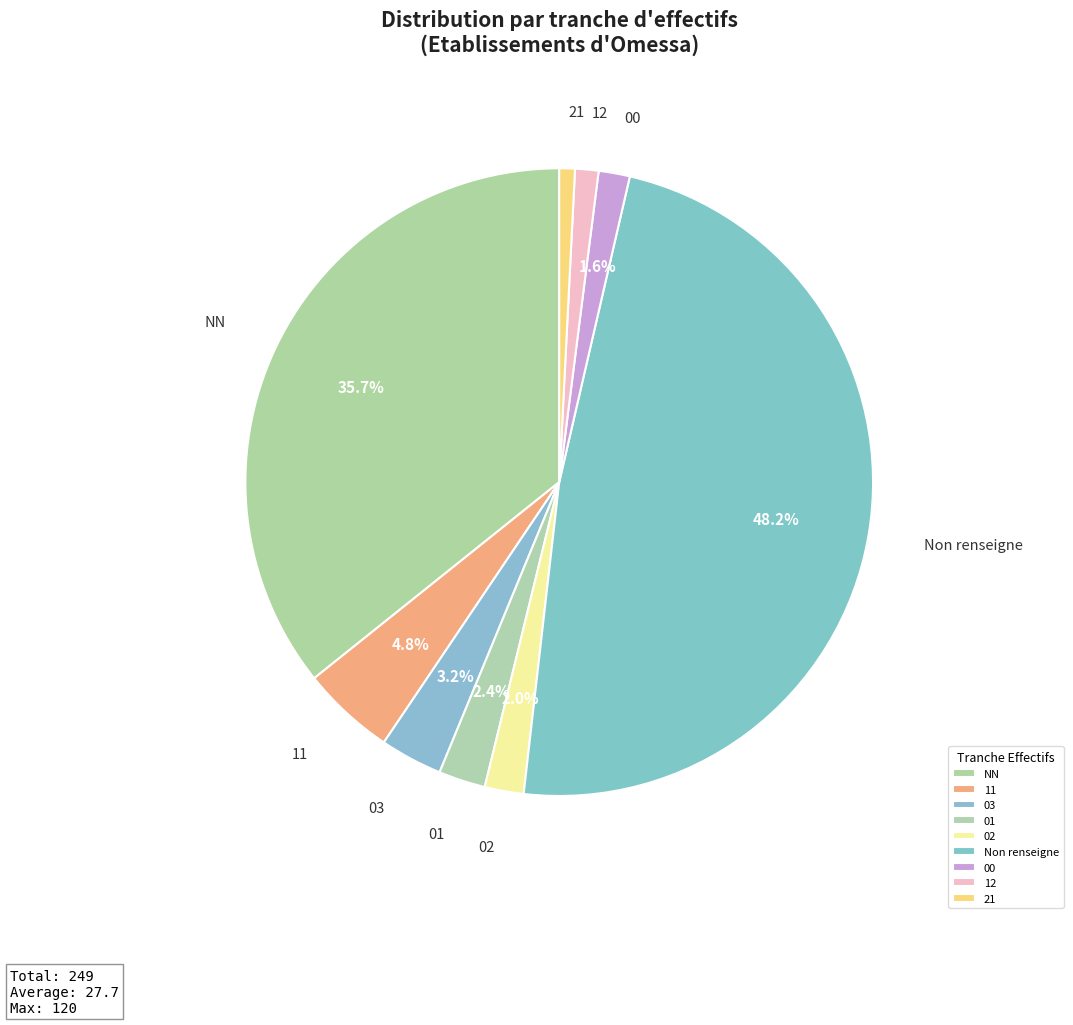

How much of the chart is everything except 01?

97.6%